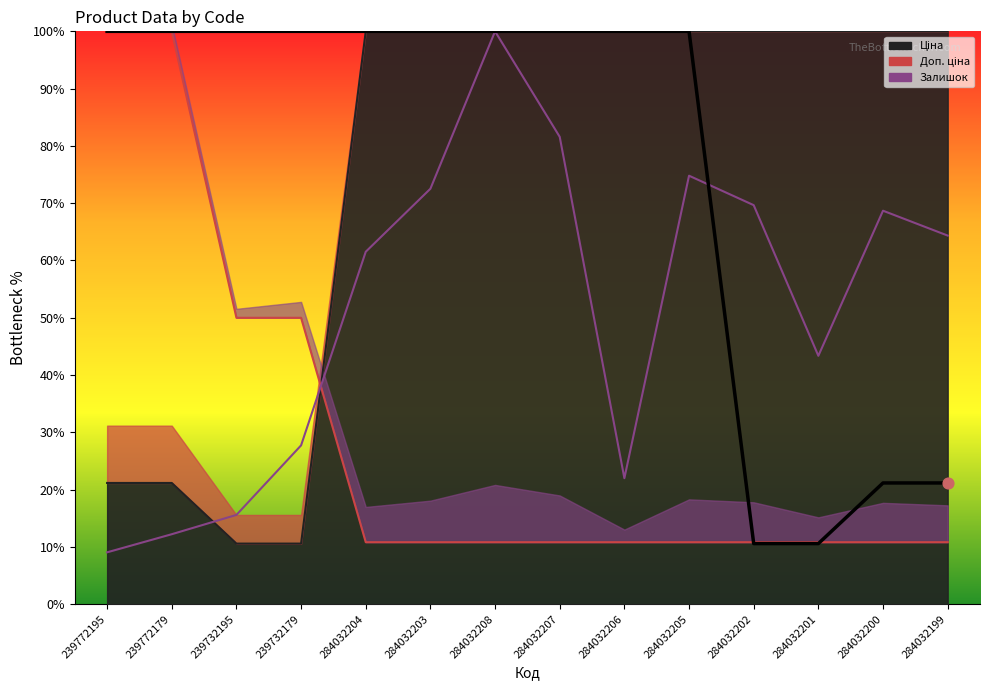

Which has a higher value, 239772195 or 284032199?

239772195